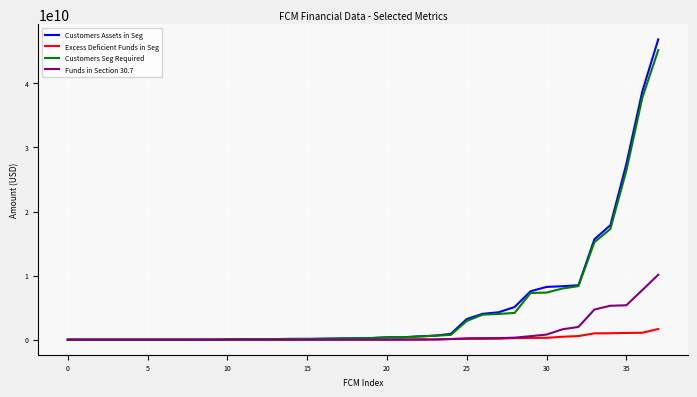

Which series has the largest range (max minus min)?

Customers Assets in Seg